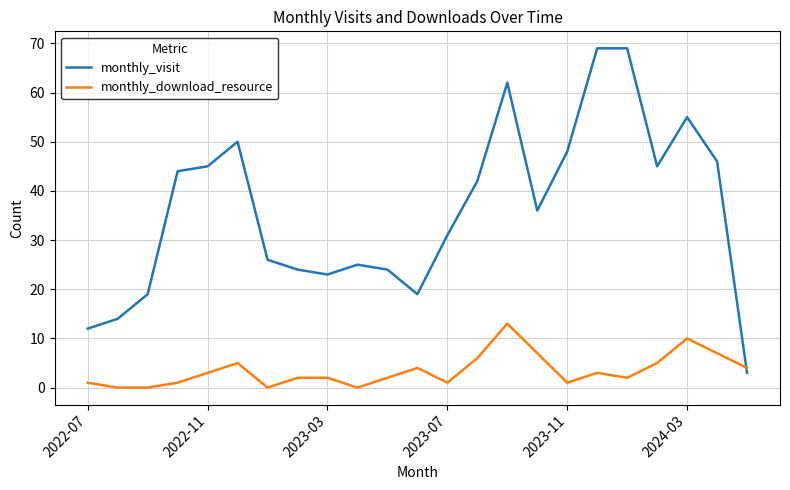

Which series has the largest total across all categories?

monthly_visit